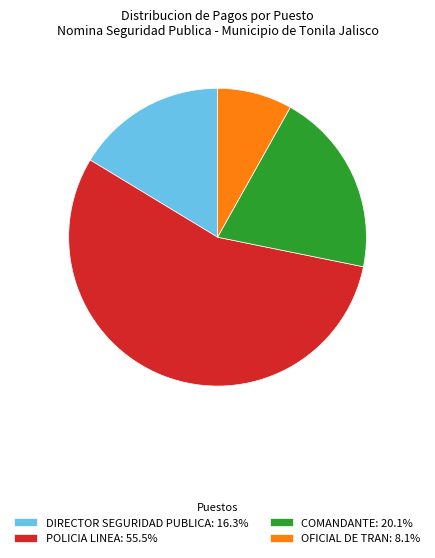

Is the sum of POLICIA LINEA: 55.5% and DIRECTOR SEGURIDAD PUBLICA: 16.3% greater than half?

Yes